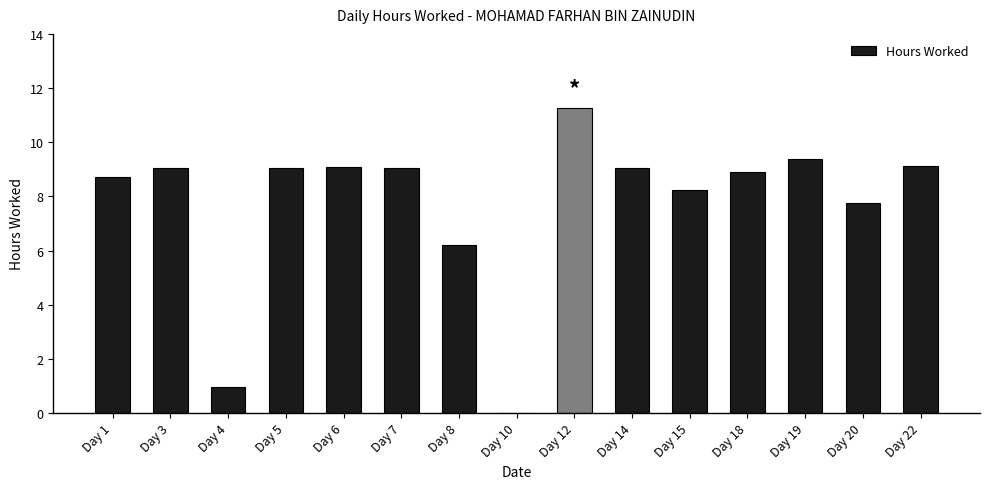

What is the change in value from Day 1 to Day 14?

+0.3